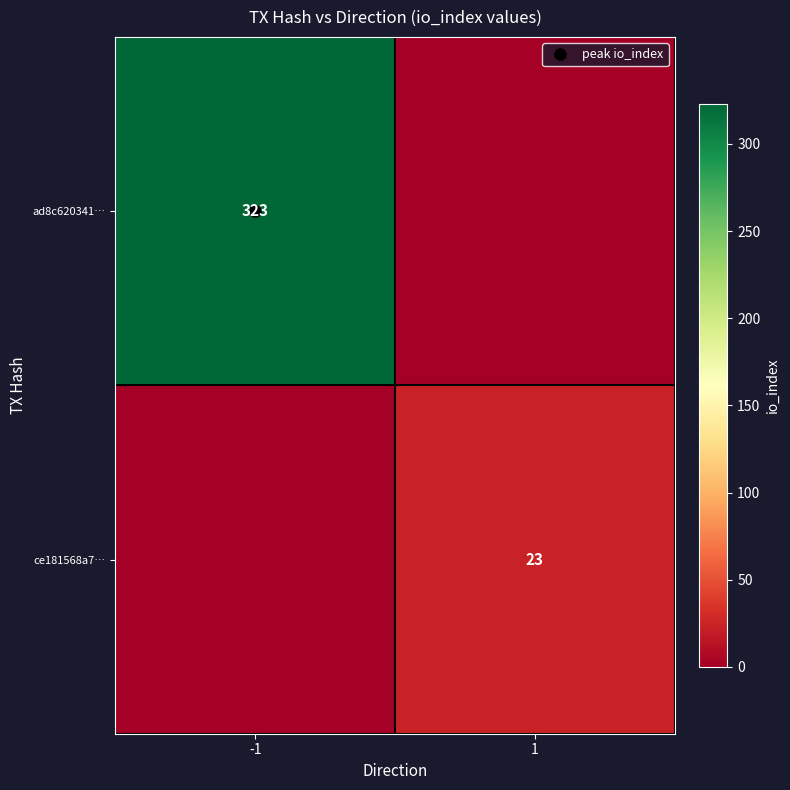

Which category has the highest value in the ad8c620341… series?

-1